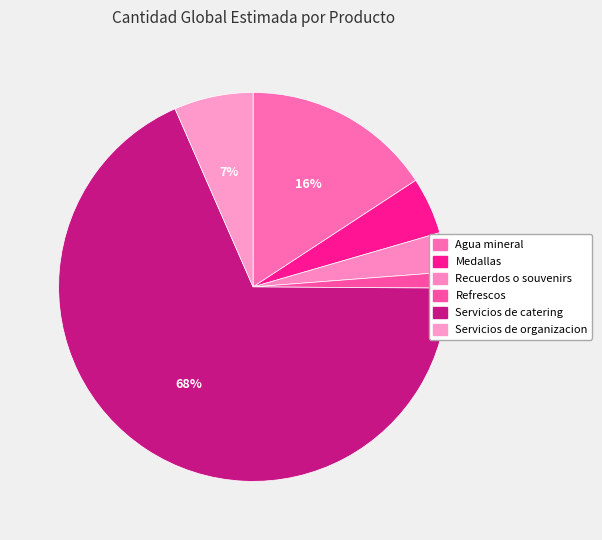

True or false: Medallas accounts for 13% of the total.

False